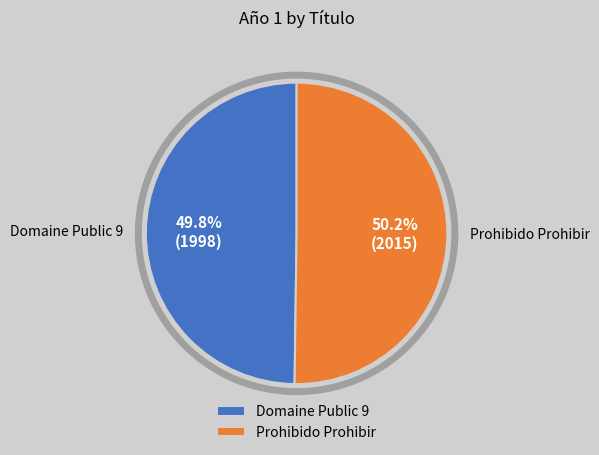

Count the number of slices in the pie.

2